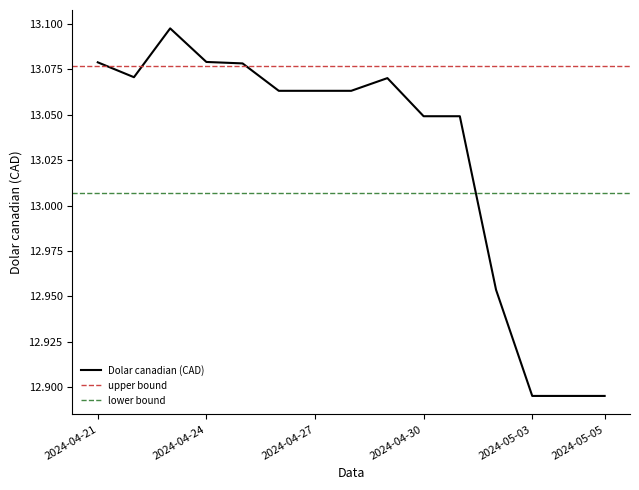

What is the label of the 11th point from the left?

2024-05-01